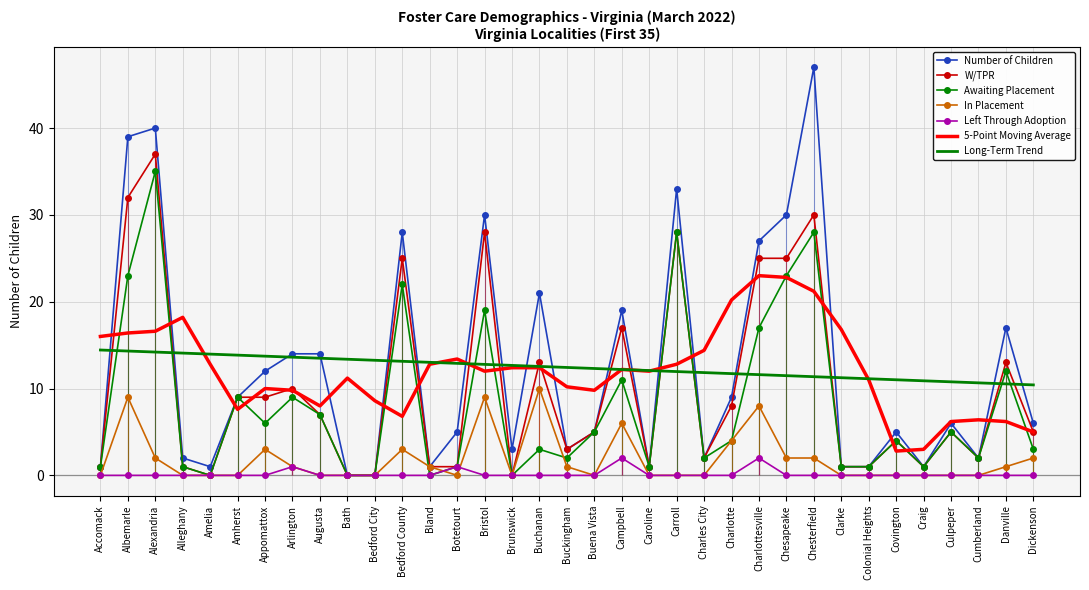

At how many categories does at least one series exceed 45?

1